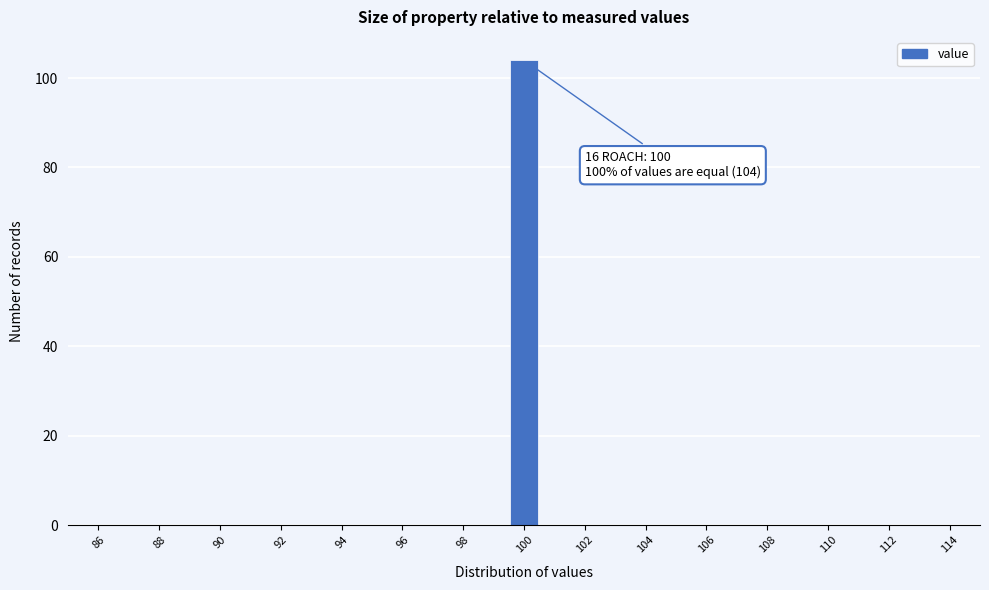

Over which range of the x-axis is the bar tallest?

99.5 to 100.5